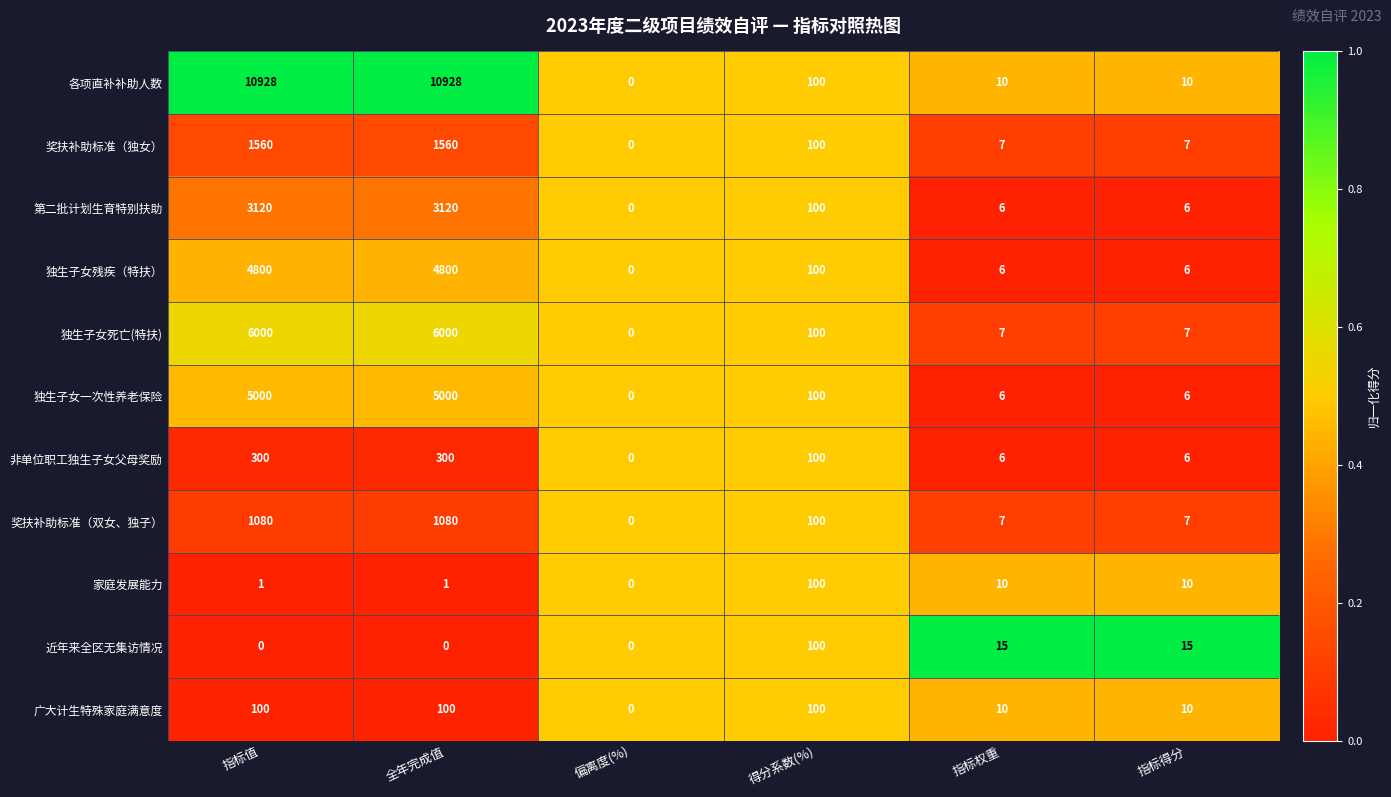

What is the difference between the maximum and minimum values in the 广大计生特殊家庭满意度 series?

100